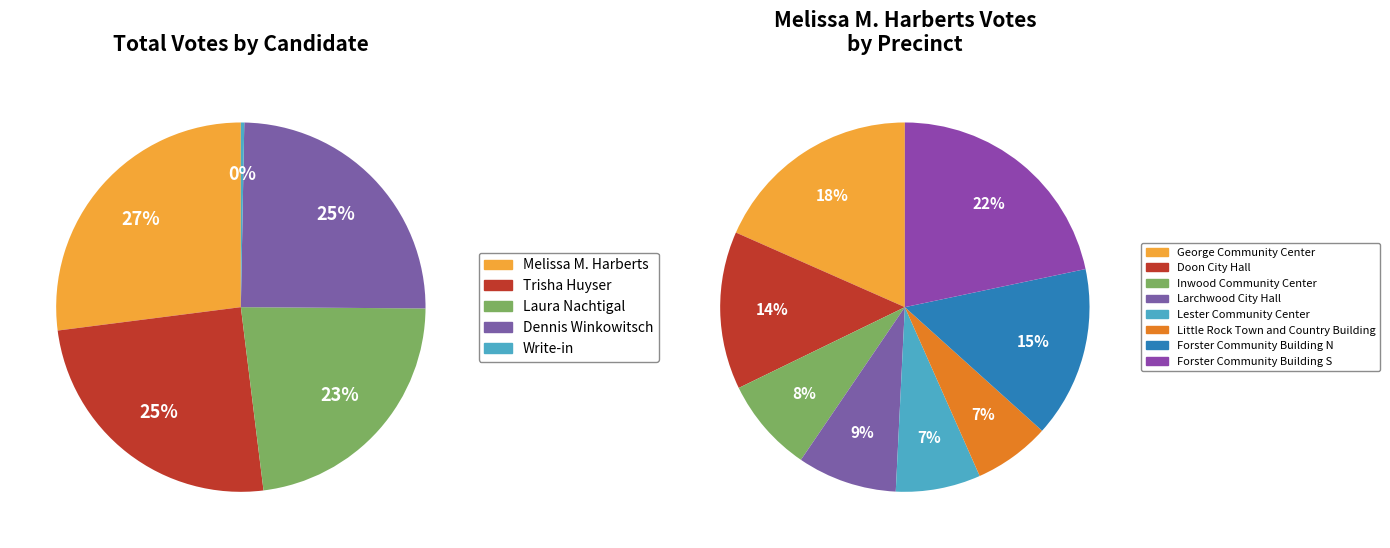

Which slice is the largest?

Forster Community Building S